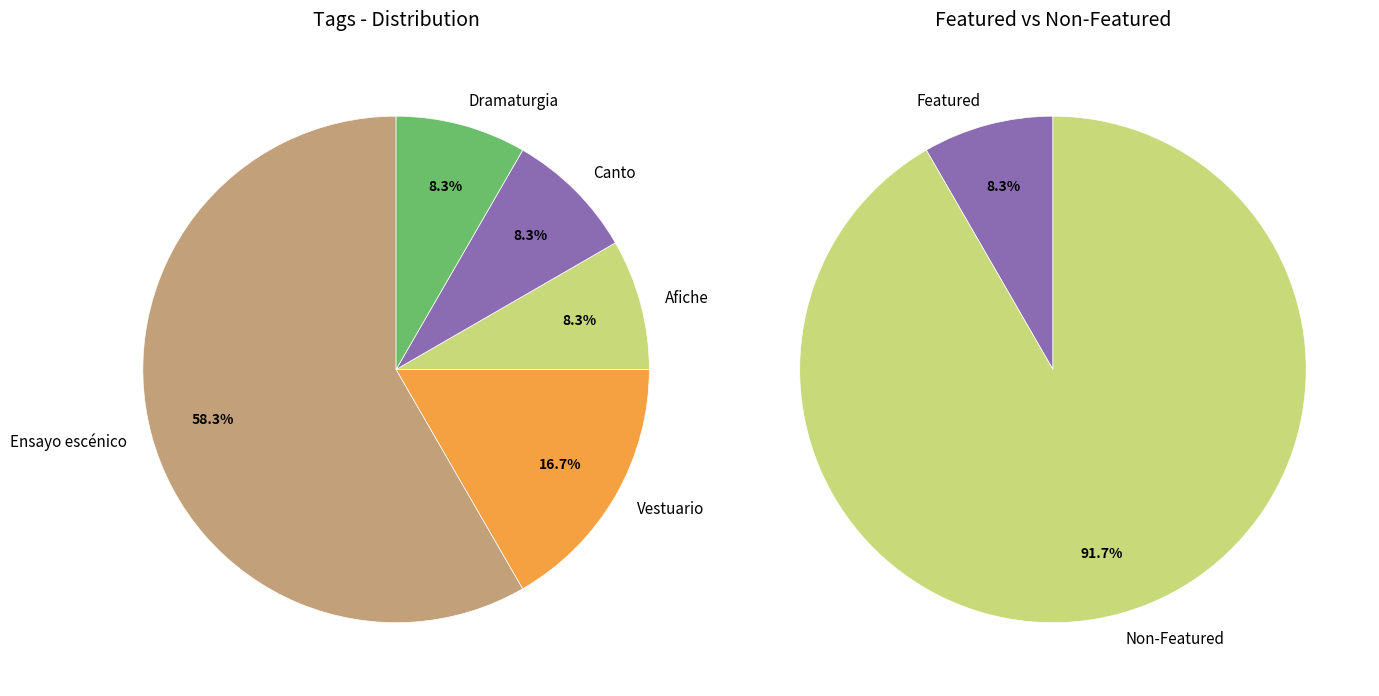

Is it true that Ensayo escénico is 58% of the pie?

True